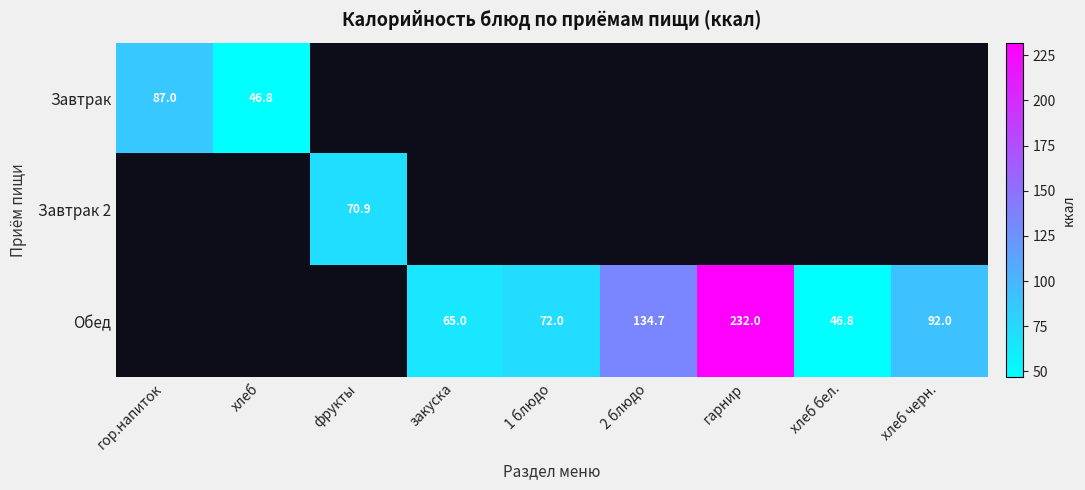

Count the number of data series in this chart.

3